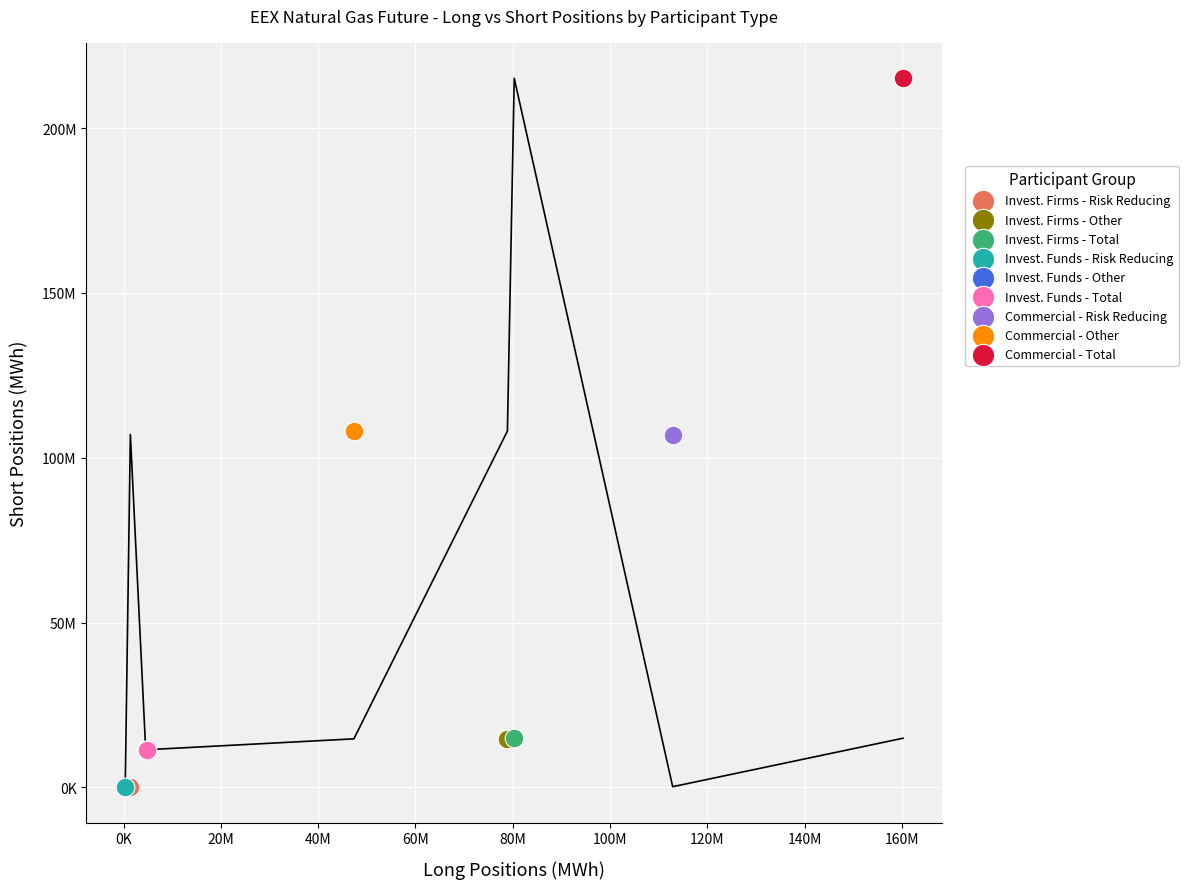

What are all the series names shown in the legend?

Invest. Firms - Risk Reducing, Invest. Firms - Other, Invest. Firms - Total, Invest. Funds - Risk Reducing, Invest. Funds - Other, Invest. Funds - Total, Commercial - Risk Reducing, Commercial - Other, Commercial - Total